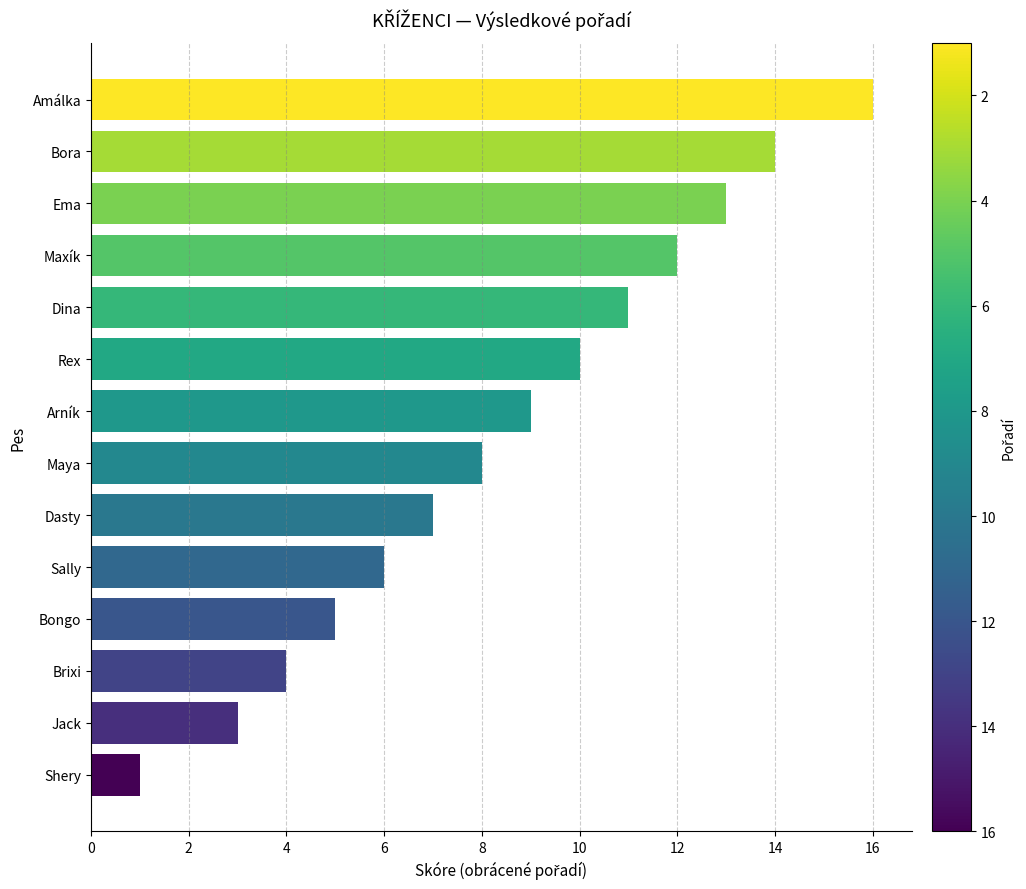

Reading top to bottom, list all the values displayed in this chart.

Amálka=16	Bora=14	Ema=13	Maxík=12	Dina=11	Rex=10	Arník=9	Maya=8	Dasty=7	Sally=6	Bongo=5	Brixi=4	Jack=3	Shery=1